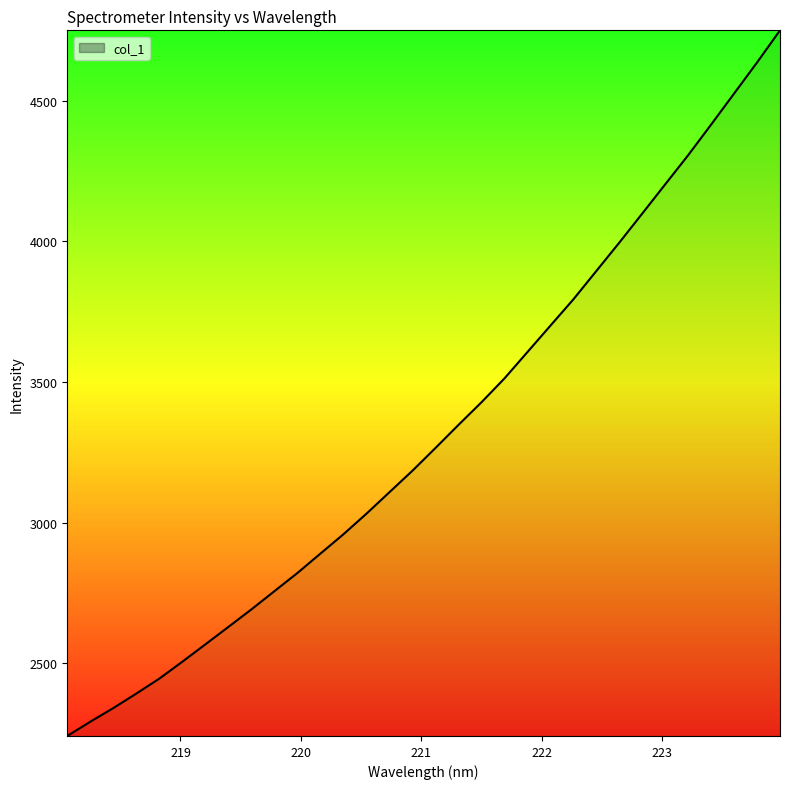

Reading left to right, extract all data points from this chart.

2240.7	2291.4	2339.9	2391.5	2444.8	2505.0	2566.5	2628.6	2690.9	2755.8	2820.4	2889.4	2958.1	3031.3	3107.7	3184.1	3264.9	3346.9	3427.3	3512.1	3606.0	3699.9	3793.6	3894.5	3995.4	4098.9	4203.0	4306.8	4415.6	4526.1	4636.7	4750.9